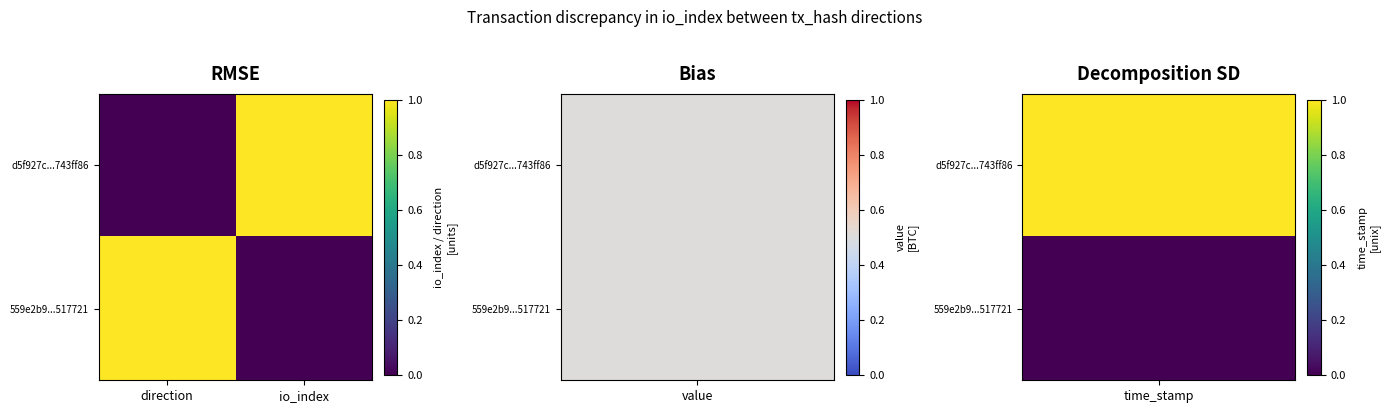

List the series in order of their peak value, lowest first.

d5f927c...743ff86, 559e2b9...517721